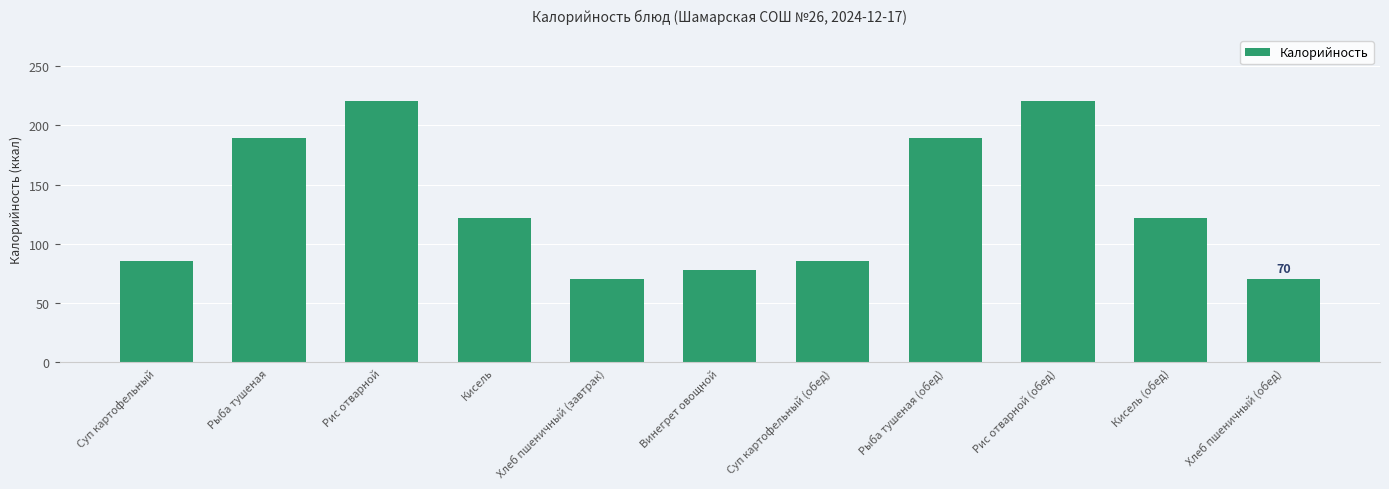

What is the ratio of the value at Рис отварной (обед) to the value at Кисель (обед)?

1.8